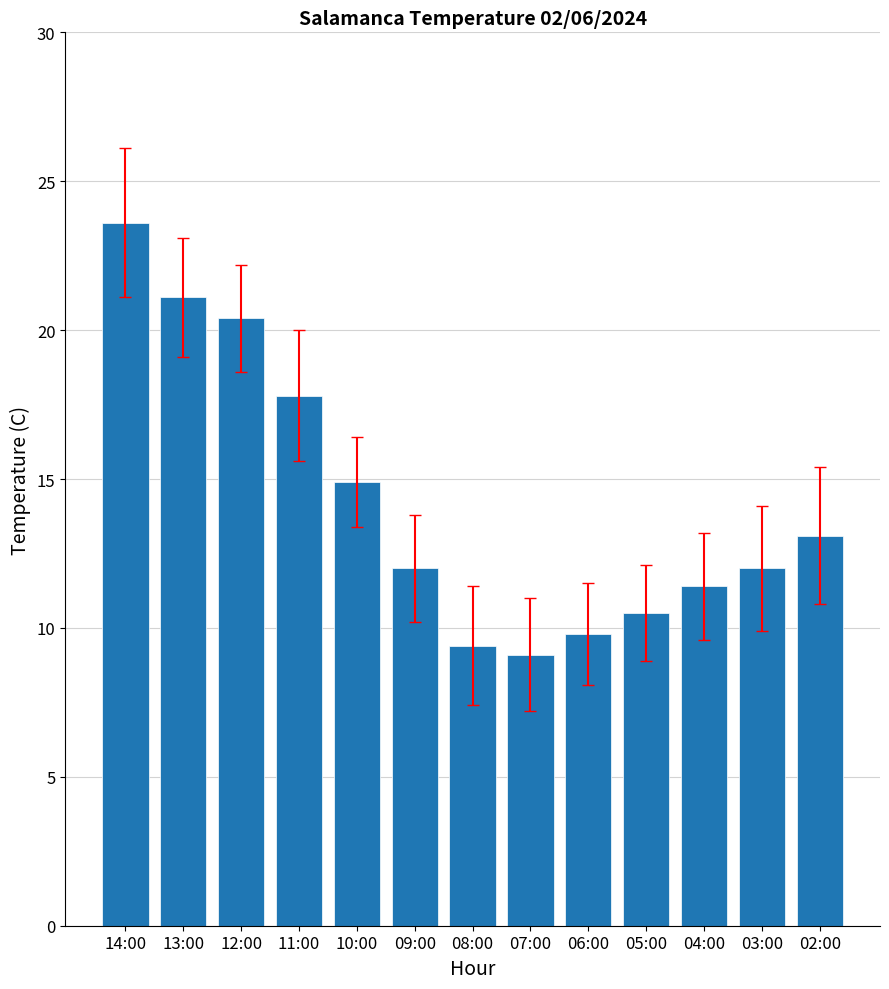

What is the sum of the values at 03:00 and 07:00?

21.1